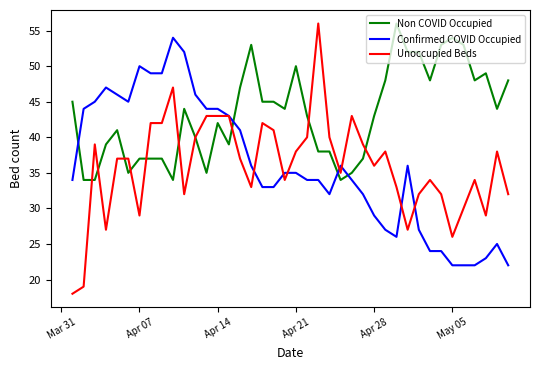

Which series has the widest spread of values?

Unoccupied Beds